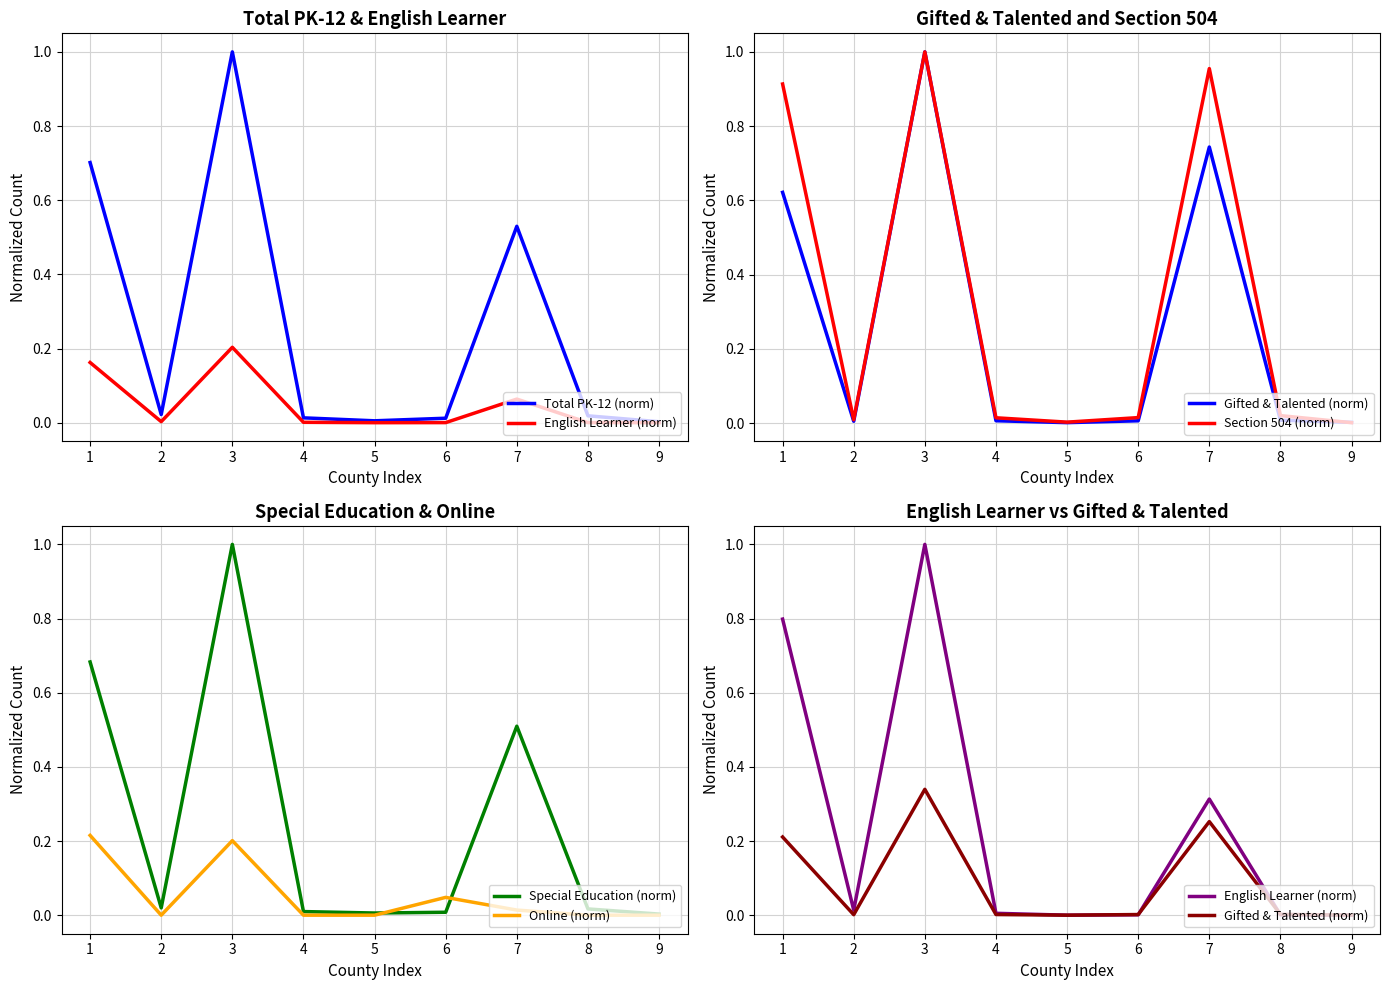

Count the number of categories in the chart.

9